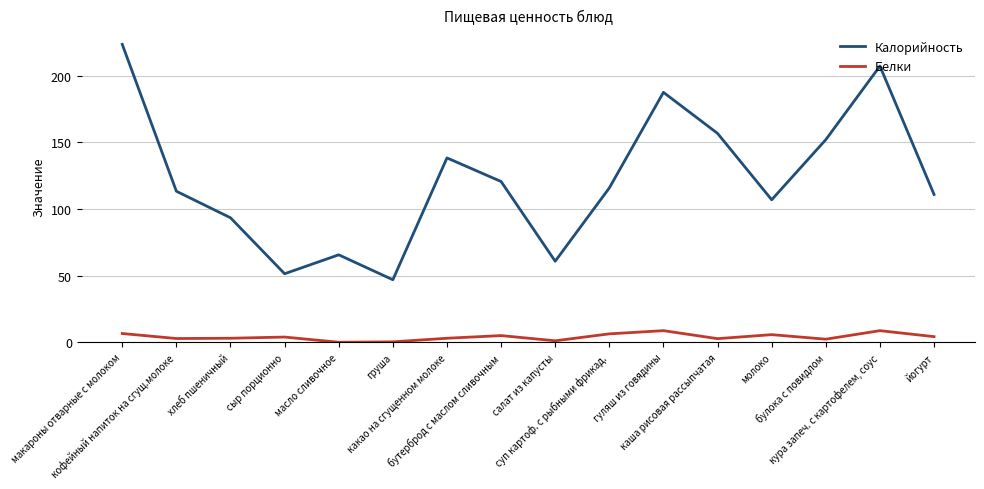

The Калорийность series shows 389.4 at макароны отварные с молоком. True or false?

False